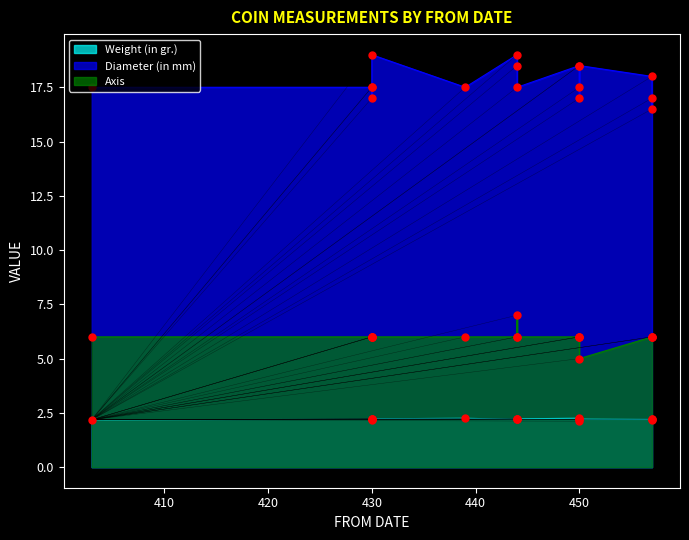

What is the total value across all series at 450?

26.8